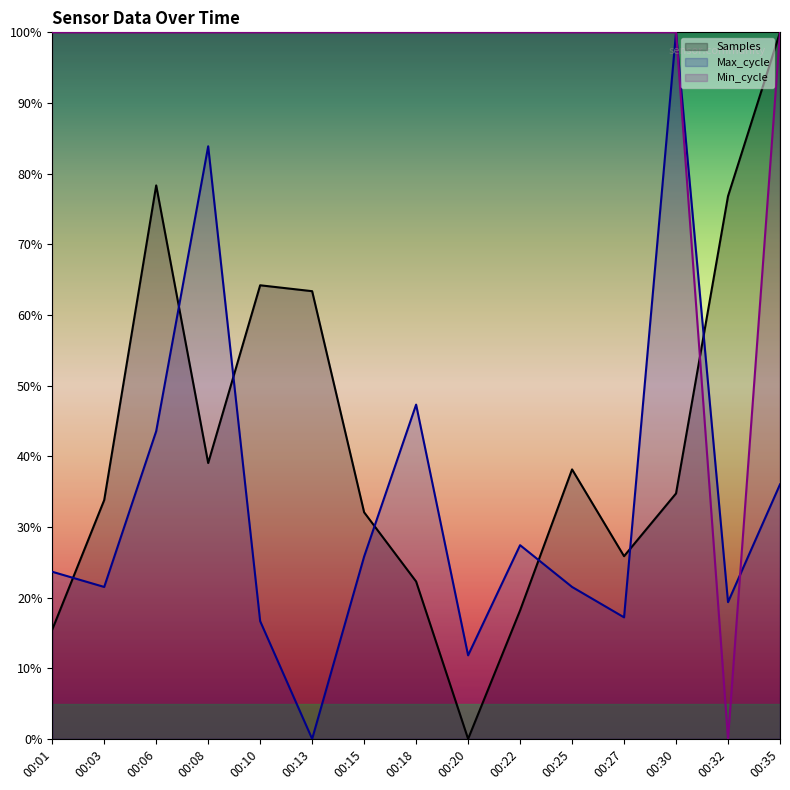

Which series has the largest total across all categories?

Min_cycle